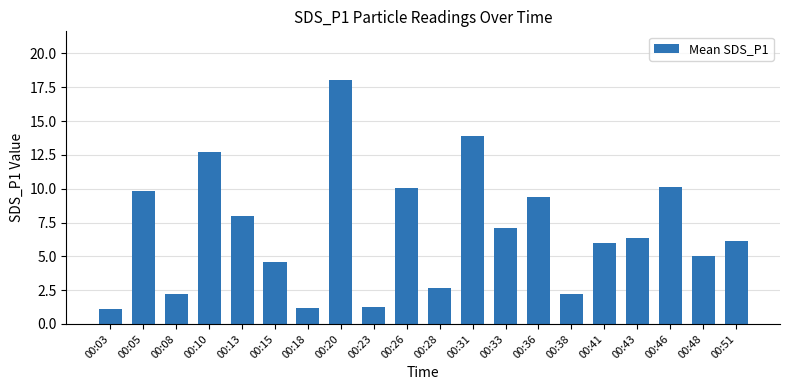

Are the bars horizontal?

No